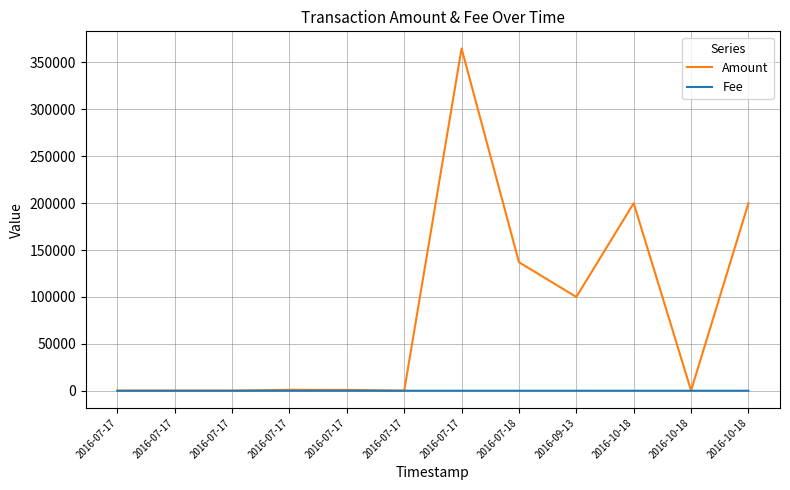

What is the label of the 4th point from the left?

2016-07-17